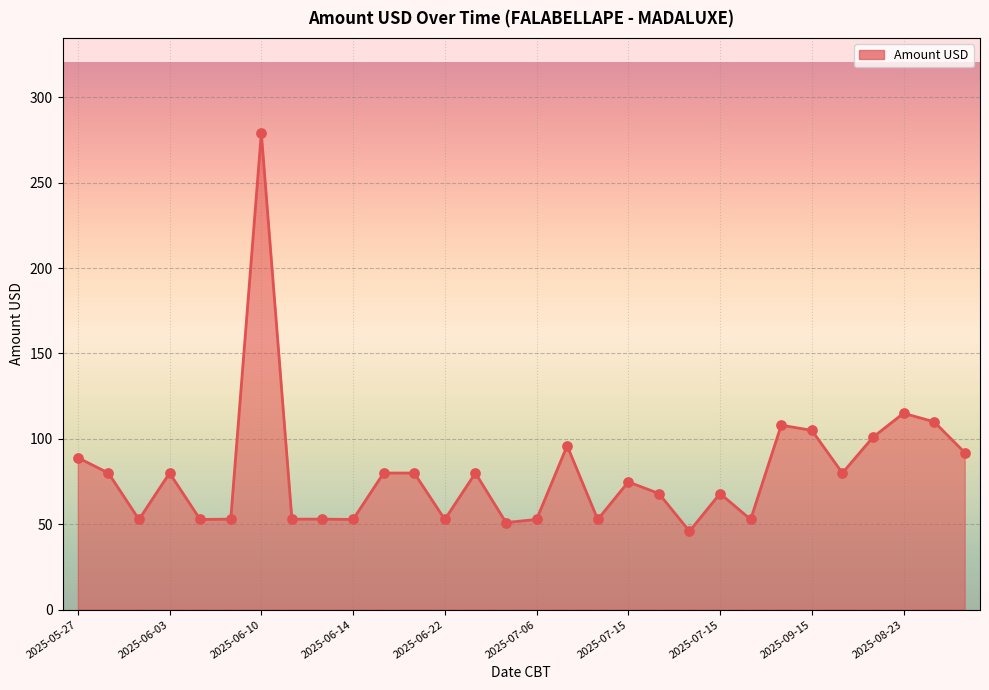

What is the difference between the maximum and minimum values?

233.1